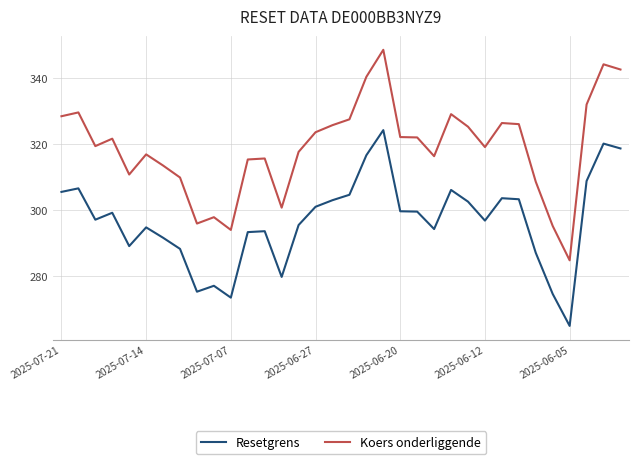

What is the maximum value for Koers onderliggende?

348.7